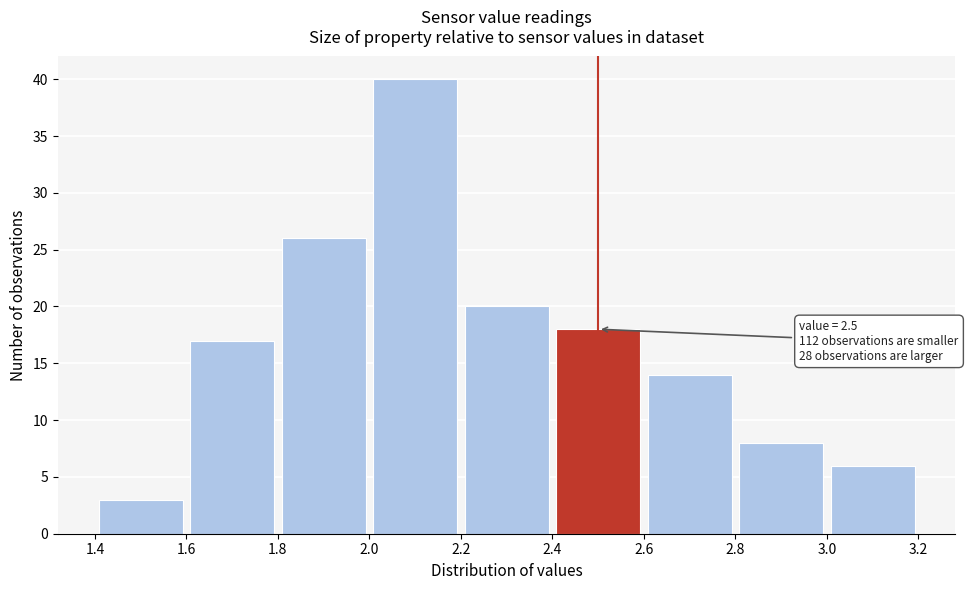

Over which range of the x-axis is the bar tallest?

2.0 to 2.2